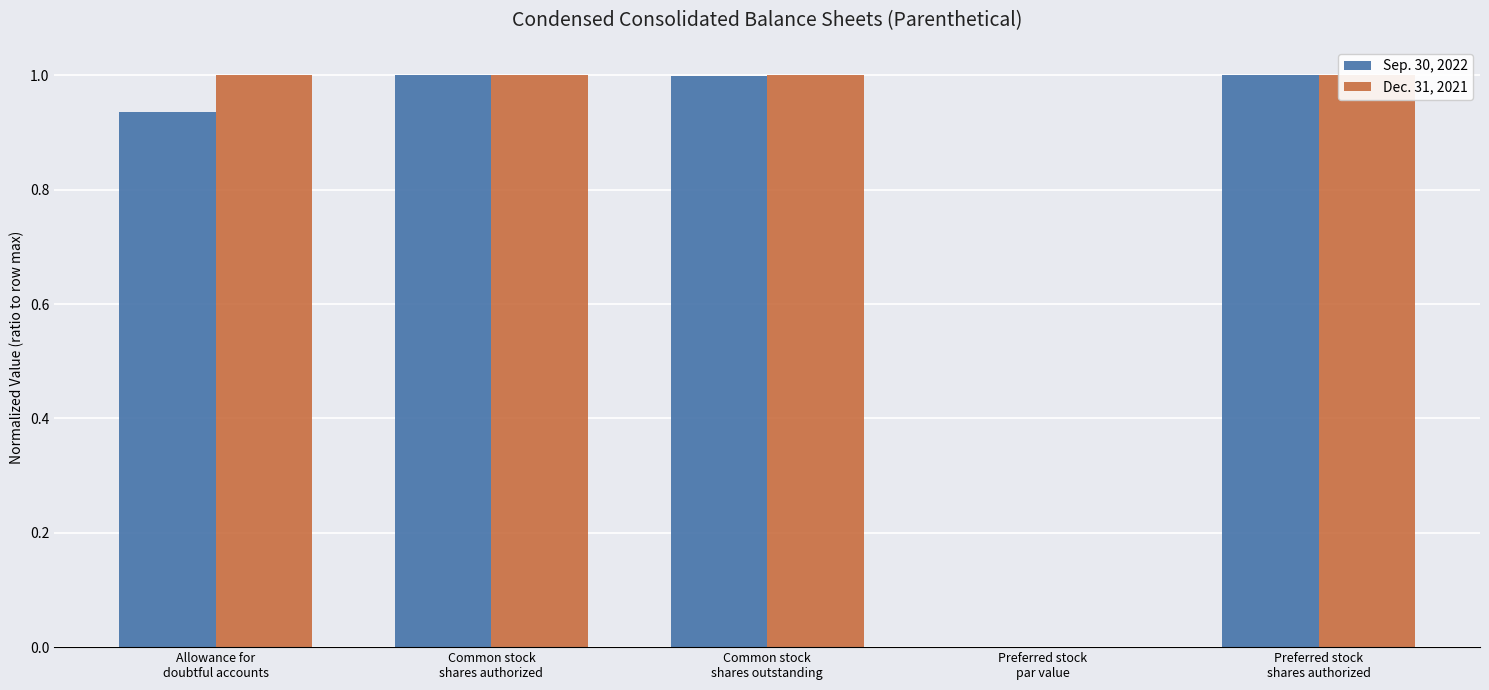

Reading left to right, list all the values displayed in this chart.

Sep. 30, 2022: Allowance for
doubtful accounts=0.9	Common stock
shares authorized=1.0	Common stock
shares outstanding=1.0	Preferred stock
par value=0.0	Preferred stock
shares authorized=1.0
Dec. 31, 2021: Allowance for
doubtful accounts=1.0	Common stock
shares authorized=1.0	Common stock
shares outstanding=1.0	Preferred stock
par value=0.0	Preferred stock
shares authorized=1.0